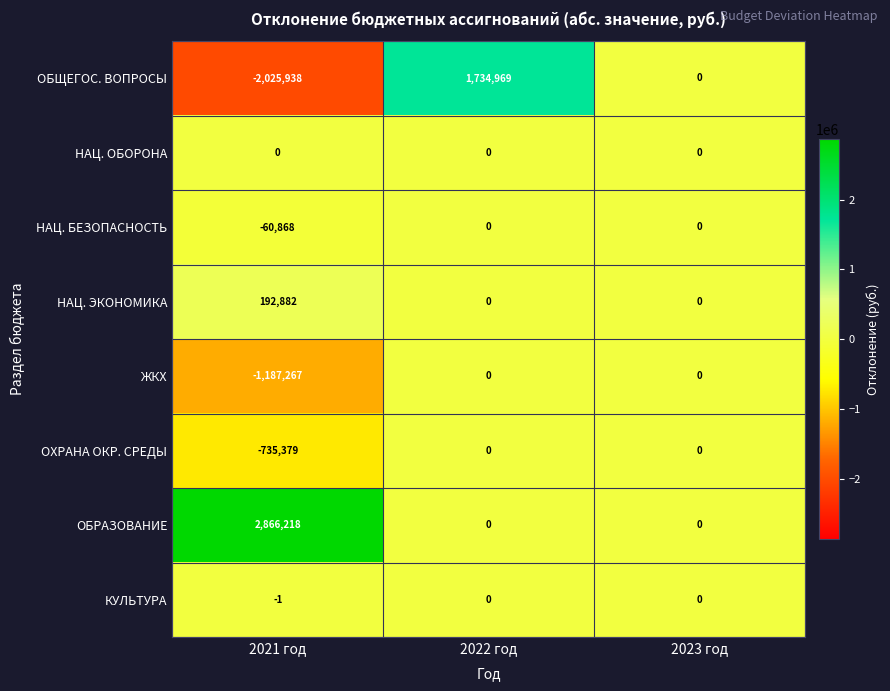

Is it true that НАЦ. ОБОРОНА equals 0 at 2022 год?

True